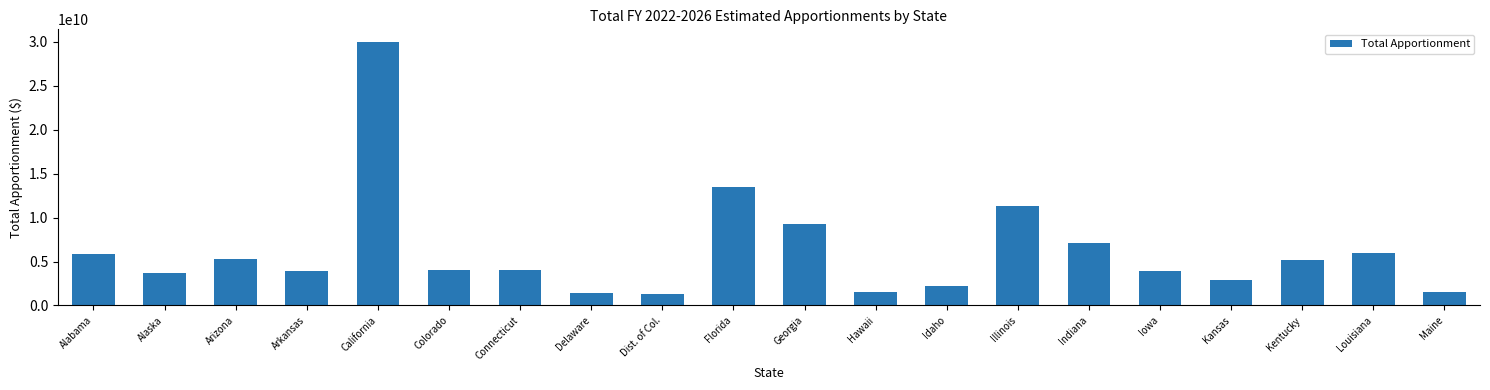

What position from the left is Idaho?

13